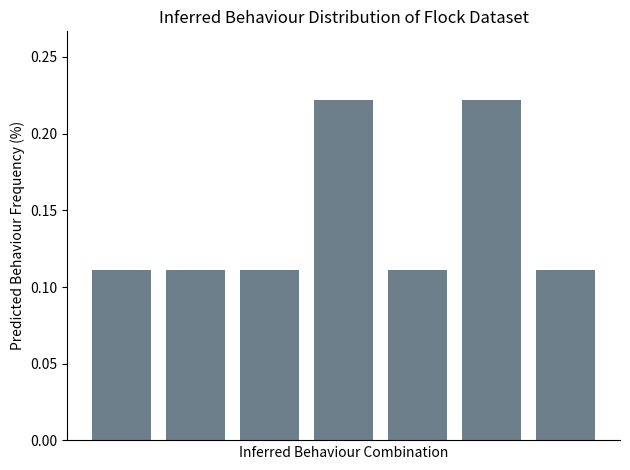

Count the values in the range 0 to 1.

7